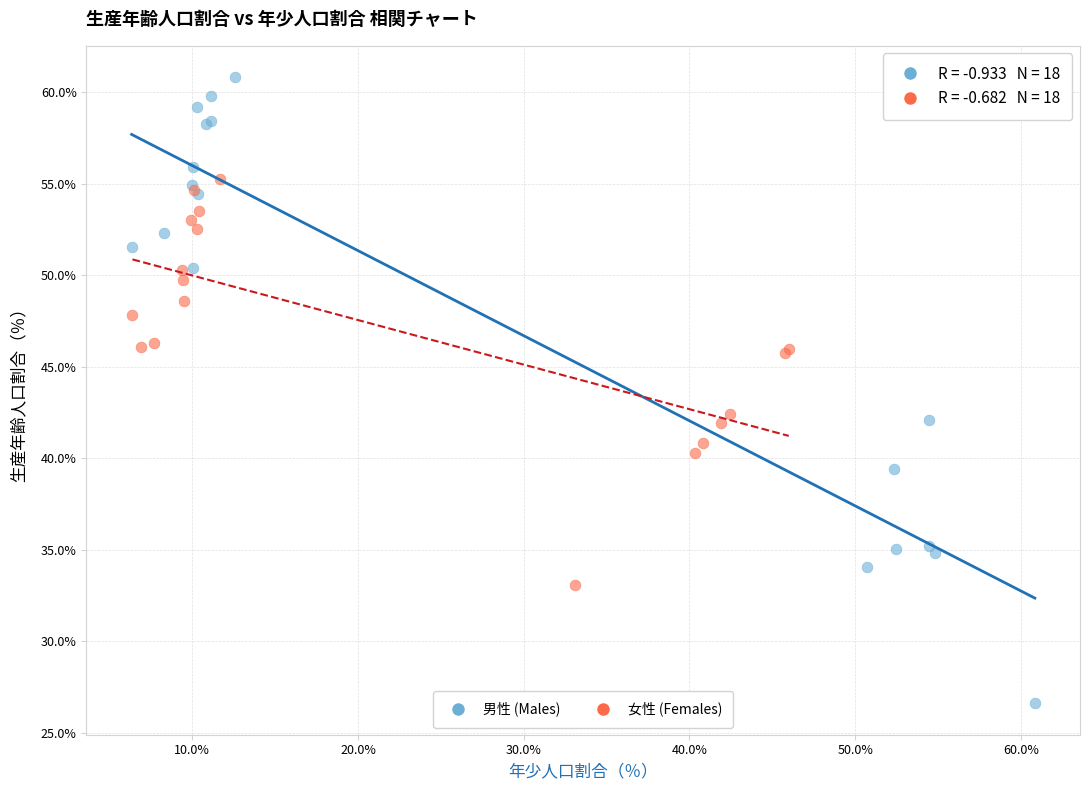

Which series reaches the minimum Y coordinate?

男性 (Males)